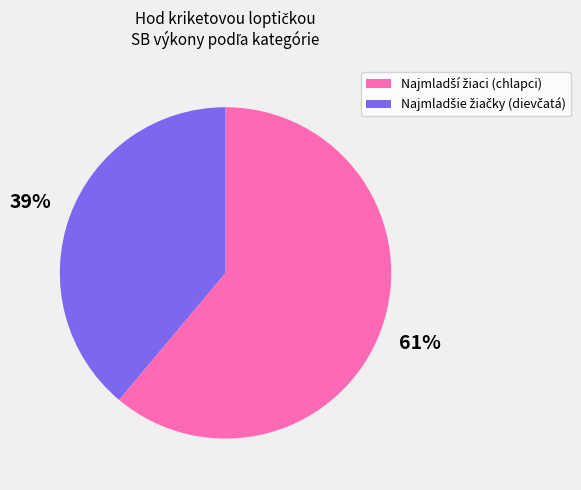

Is there any slice that represents more than half of the pie?

Yes